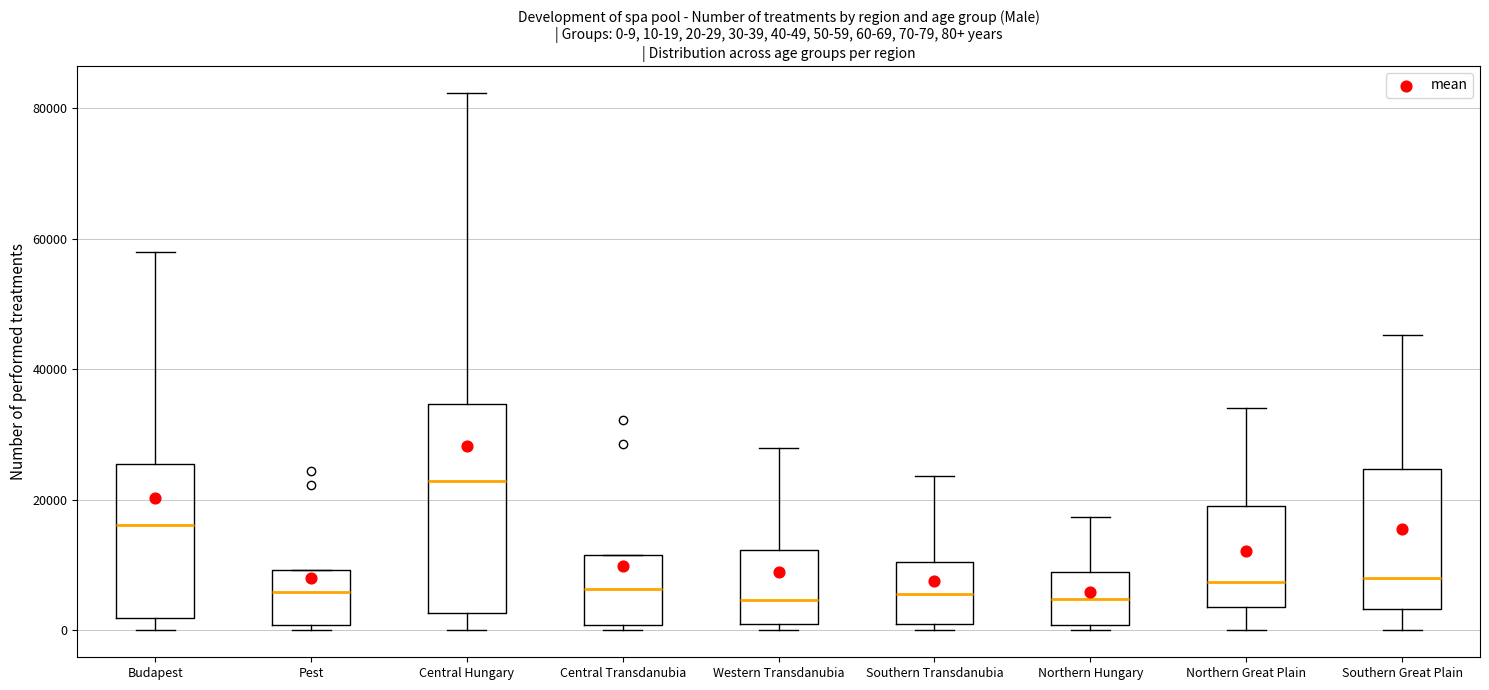

Which box is the tallest, from its lower edge to its upper edge?

Central Hungary